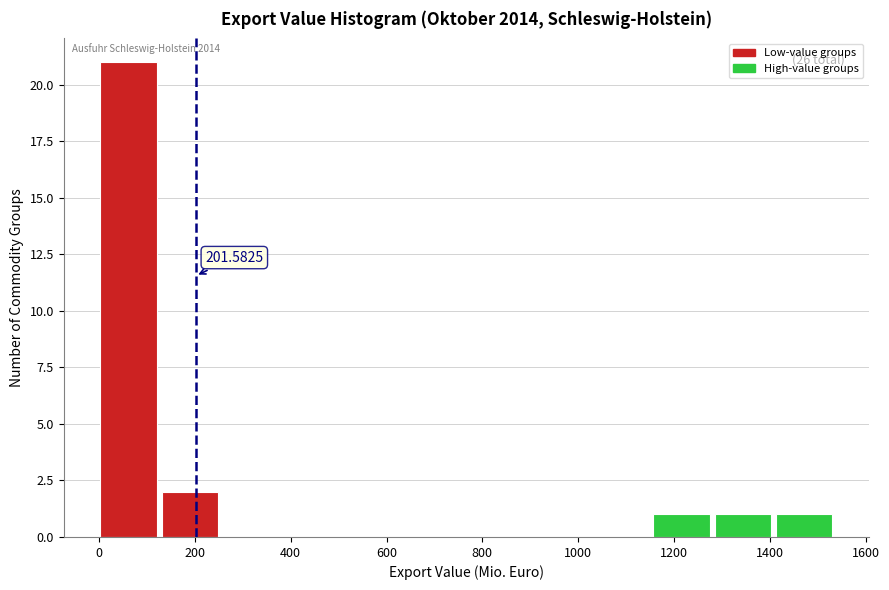

Which range on the x-axis has the tallest bar?

0 to 140